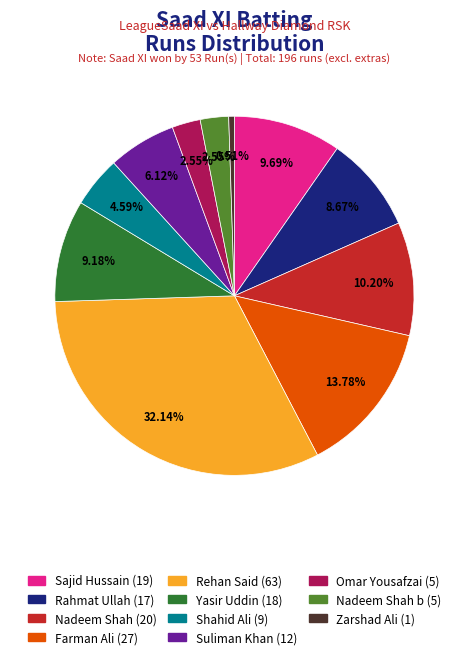

Is the sum of Nadeem Shah (20) and Suliman Khan (12) greater than half?

No